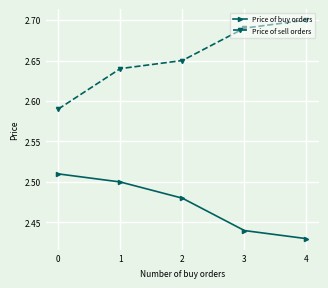

What is the sum of the Price of buy orders values at 3 and 2?

4.9